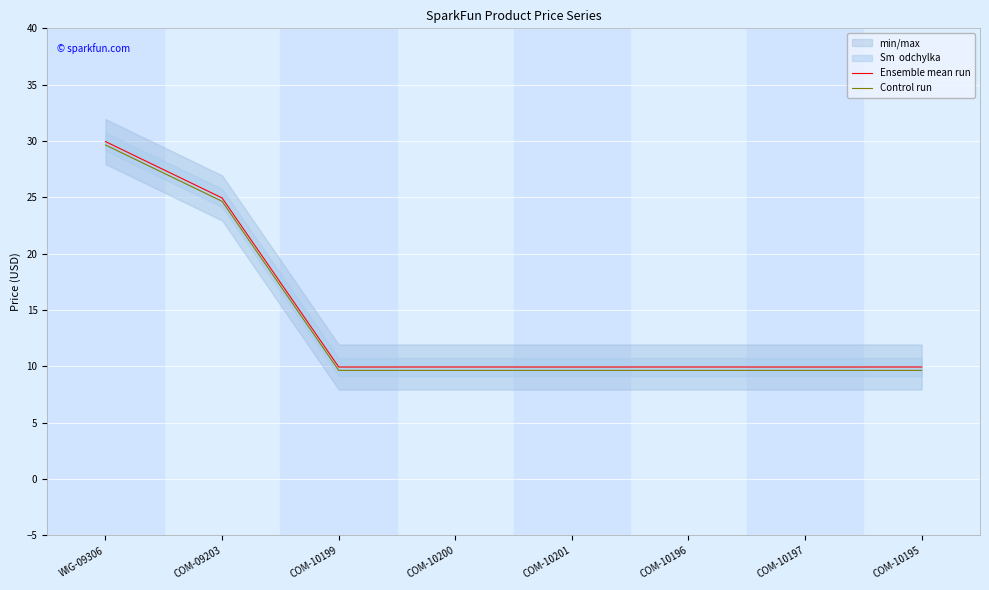

True or false: Ensemble mean run and Control run cross at least once.

False